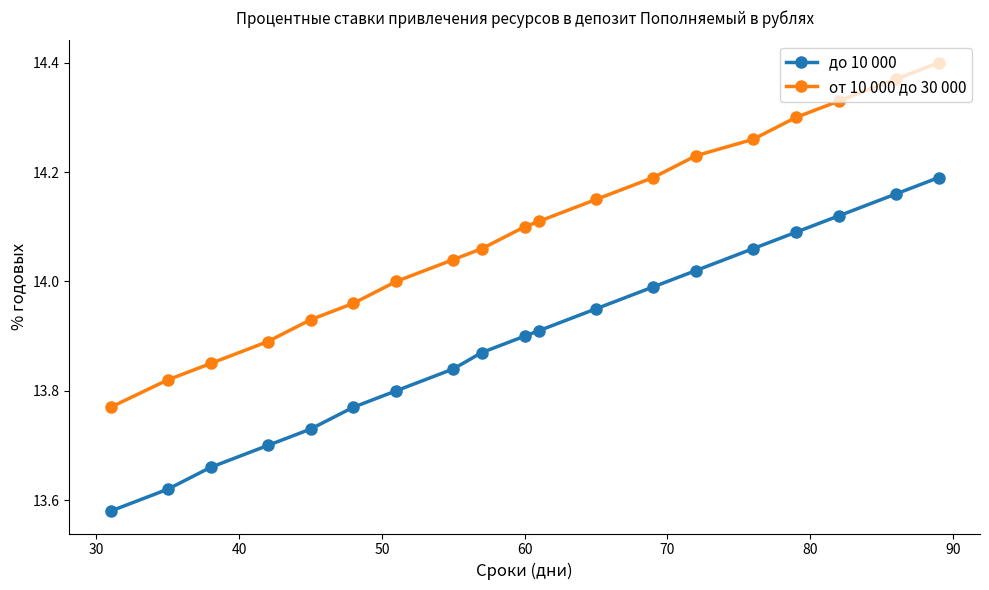

Which series has the largest total across all categories?

от 10 000 до 30 000